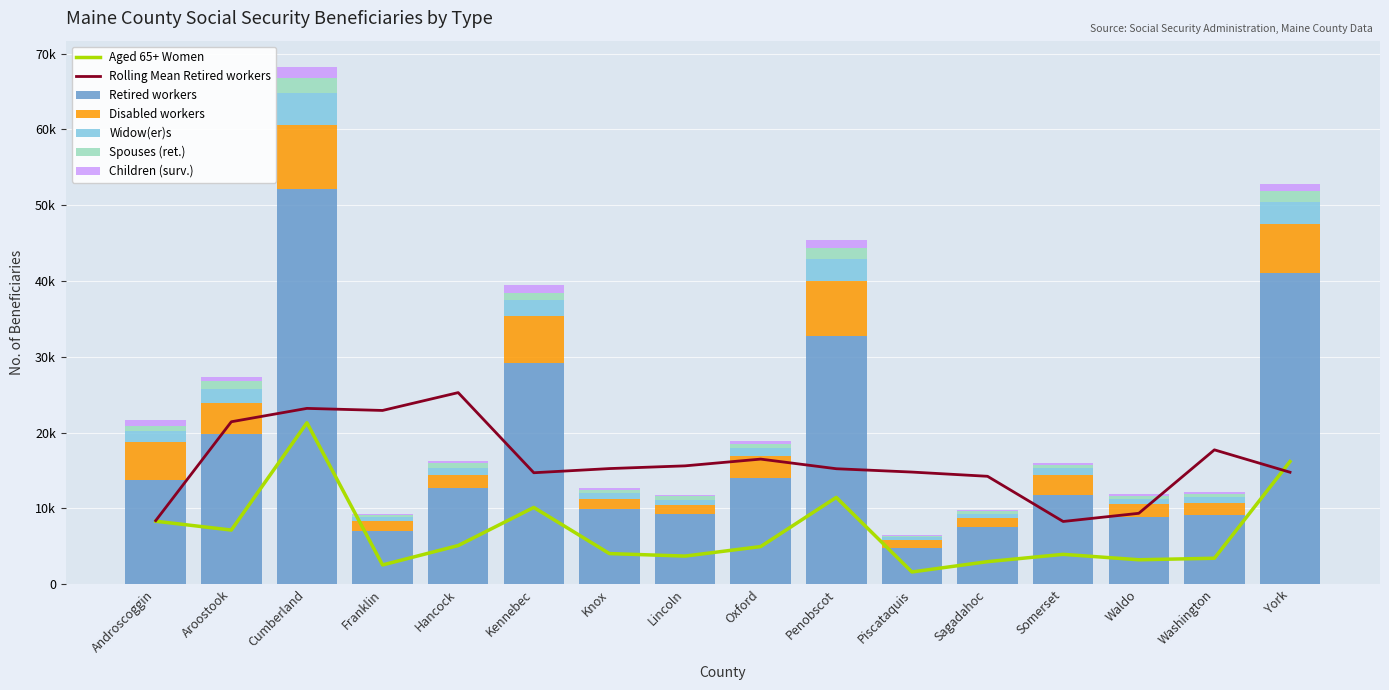

What position from the left is Waldo?

14